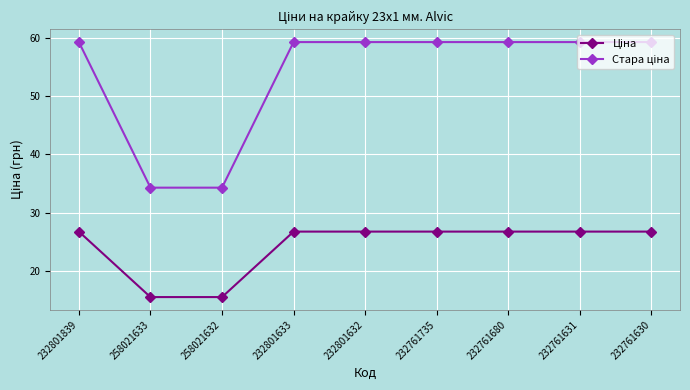

What is the total value across all series at 232801839?

86.1